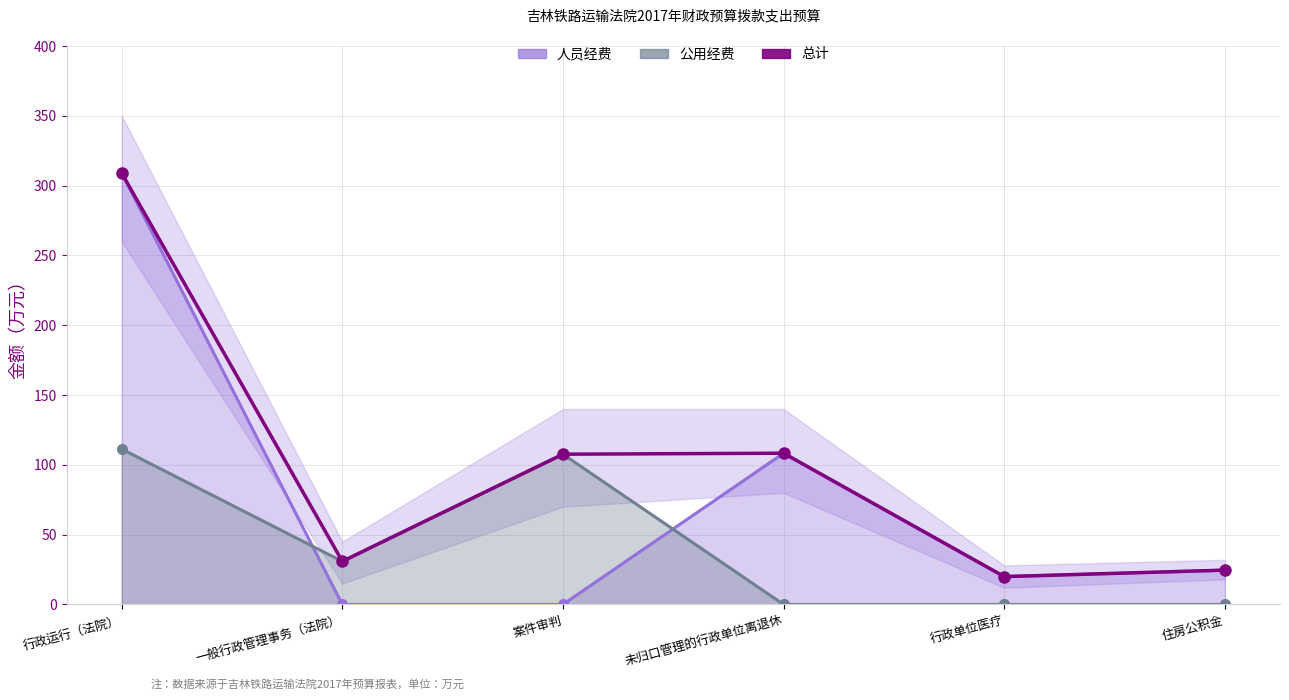

Rank the series at 案件审判 from lowest to highest value.

人员经费（线）, 公用经费（线）, 总计